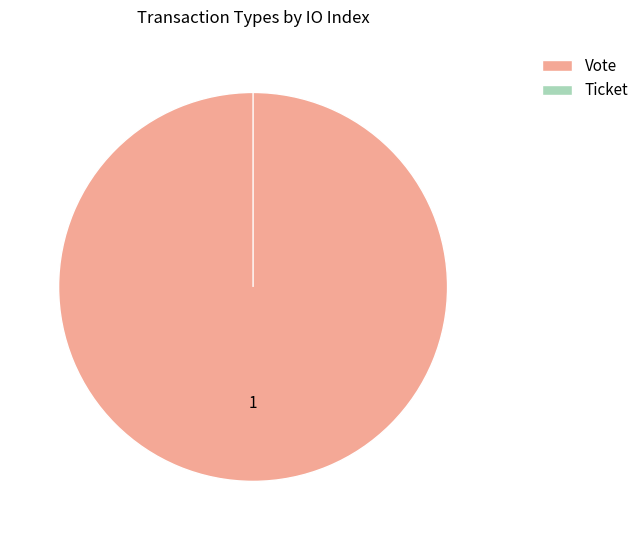

How many slices are in this pie chart?

2